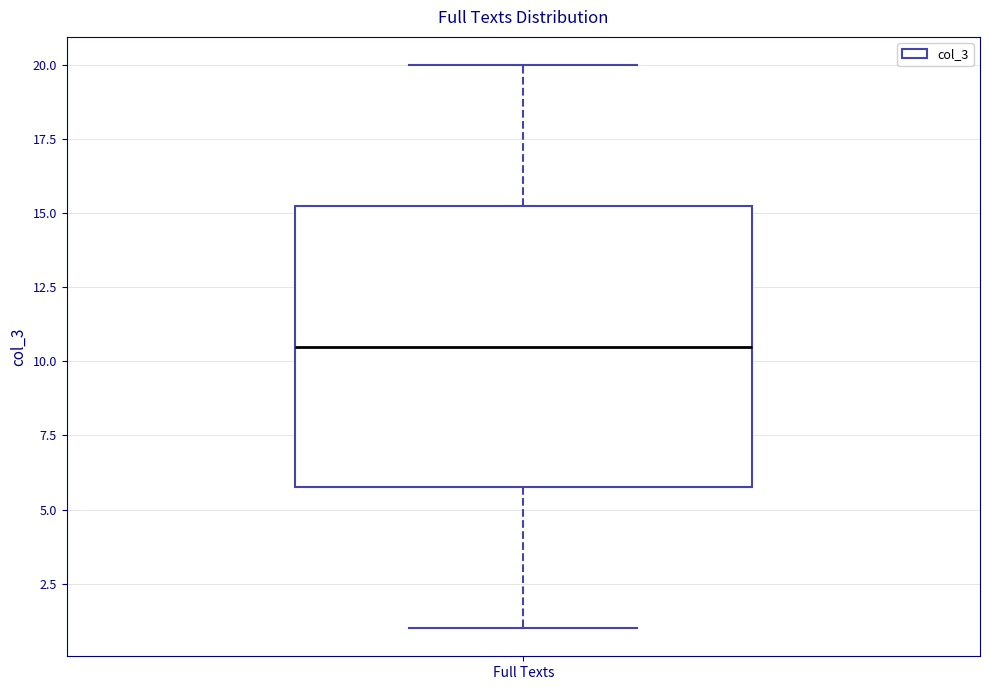

Read this box plot against the y-axis: the position of the median line, the range covered by the box, and the ends of both whiskers. The values are not printed on the chart, so give them approximately, as read against the axis.

median 10.5, box 6.0 to 15.5, whiskers 1.0 to 20.0